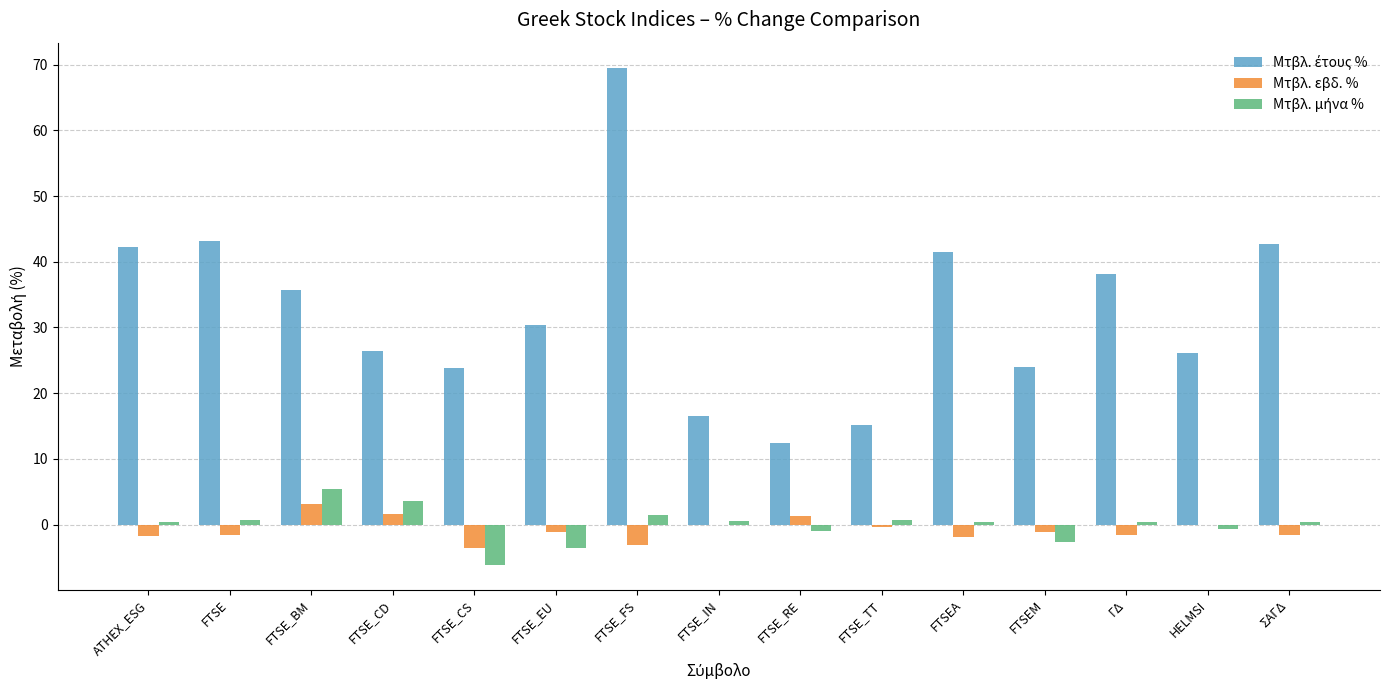

Is it true that Μτβλ. εβδ. % equals 1.7 at FTSE_CD?

True